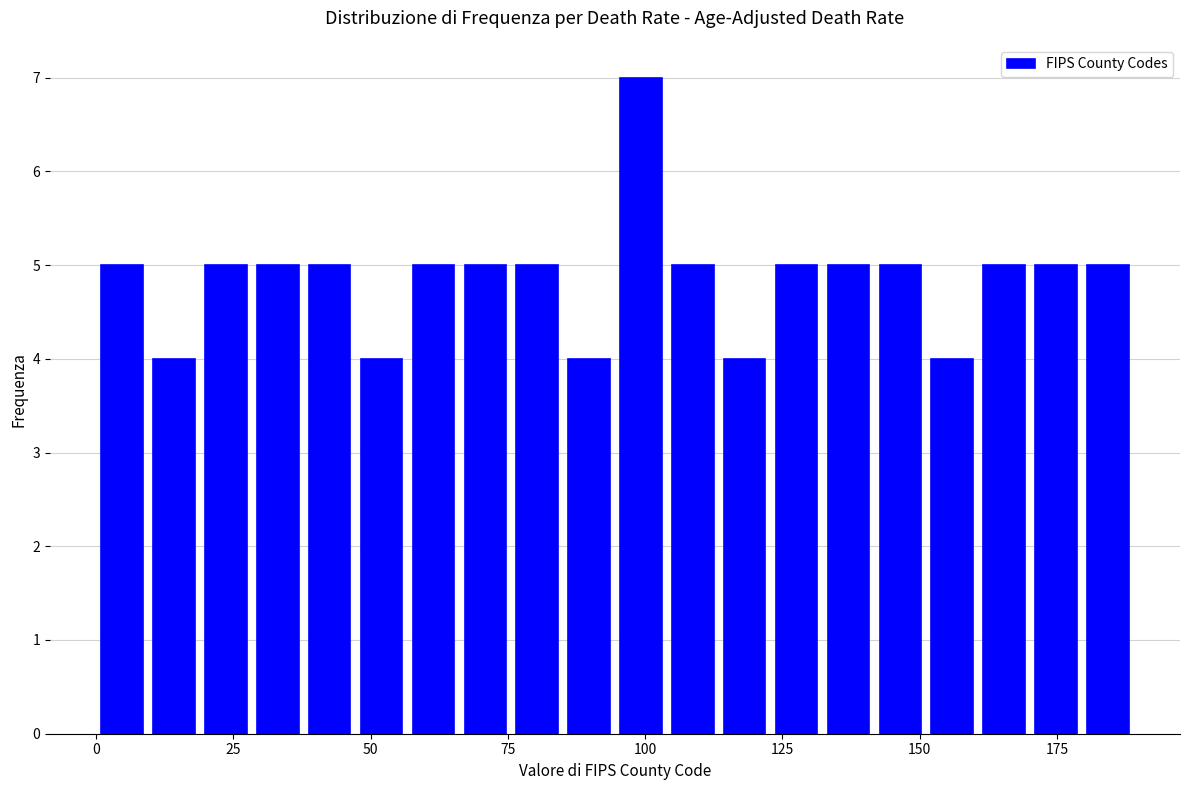

Read against the x-axis, roughly where is the centre of the tallest bar?

100